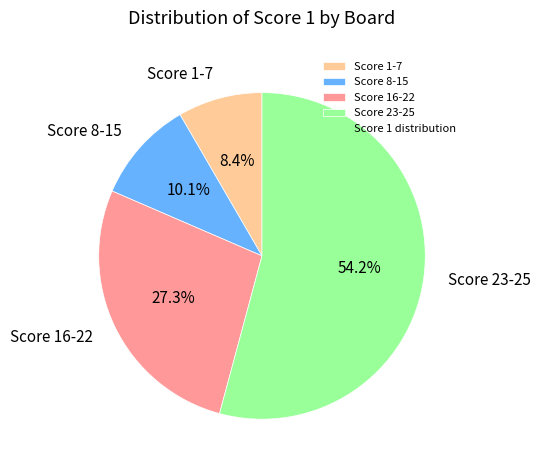

Rank the categories by value from lowest to highest.

Score 1-7, Score 8-15, Score 16-22, Score 23-25